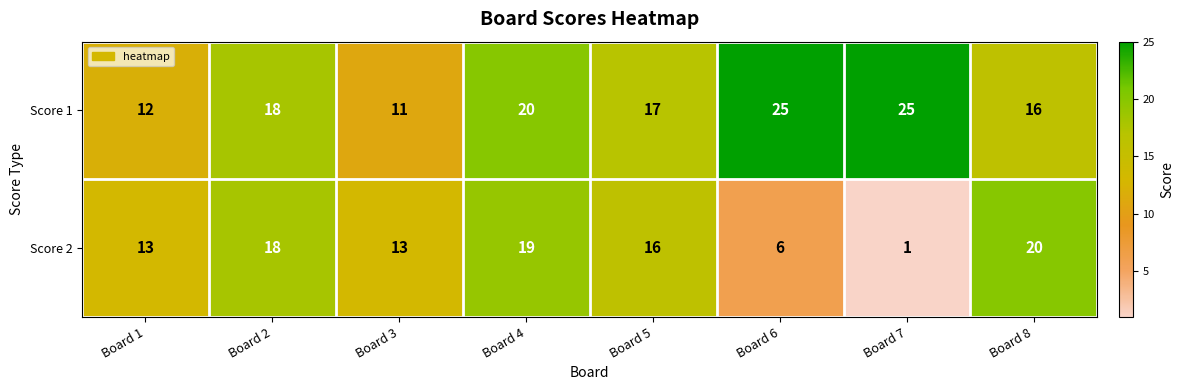

True or false: Score 1 has a value of 18 at Board 2.

True